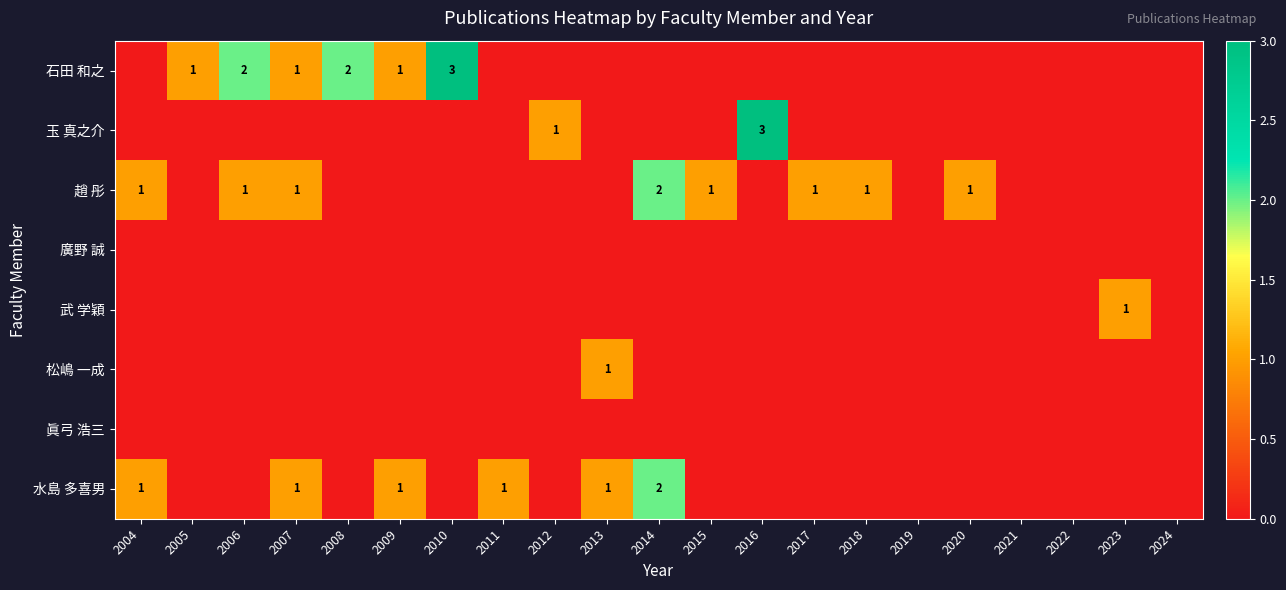

At how many categories does at least one series exceed 2?

2